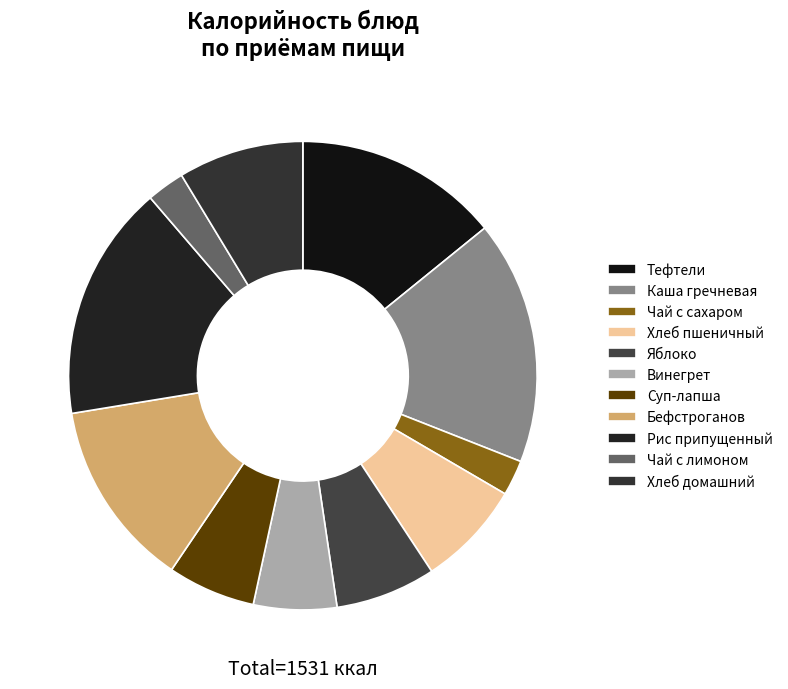

To the nearest percent, what portion does Бефстроганов represent?

13%